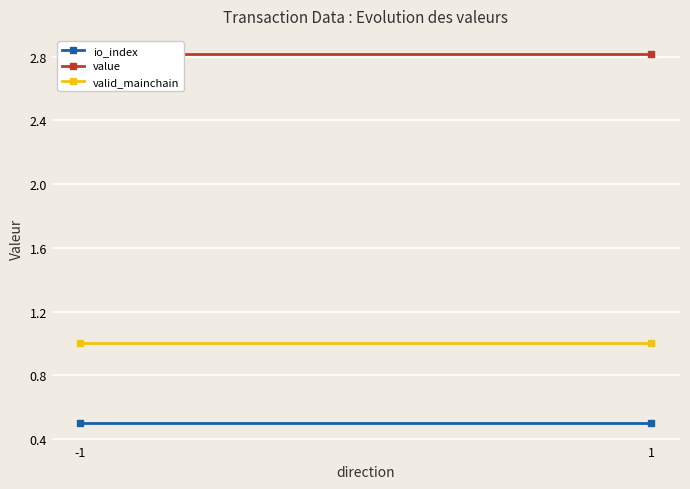

What is the minimum value for valid_mainchain?

1.0